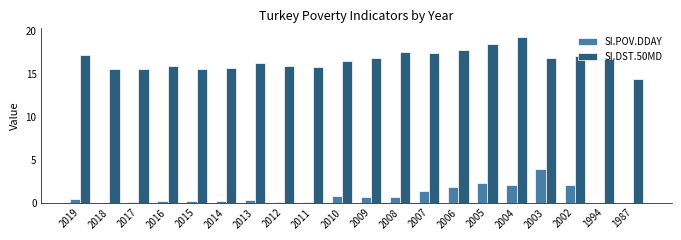

At which category is the sum across all series the highest?

2004